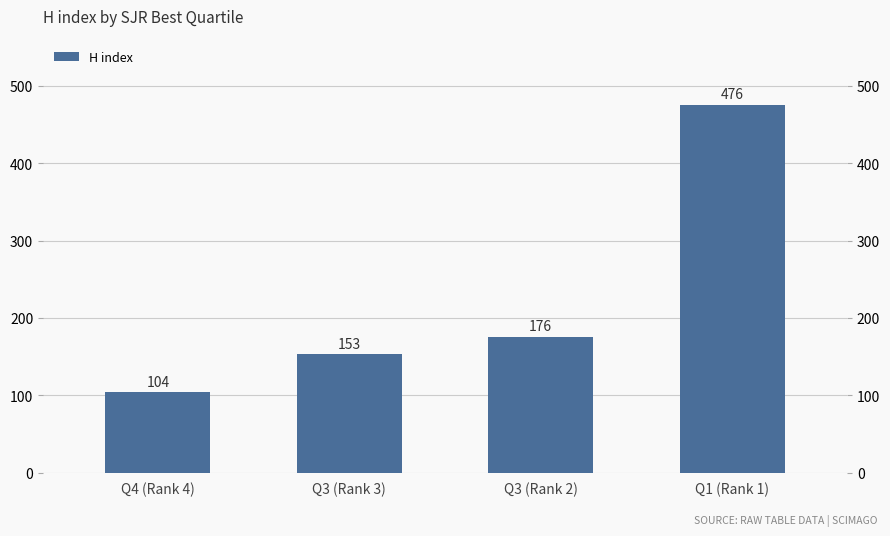

What is the difference between the second highest and second lowest values?

23